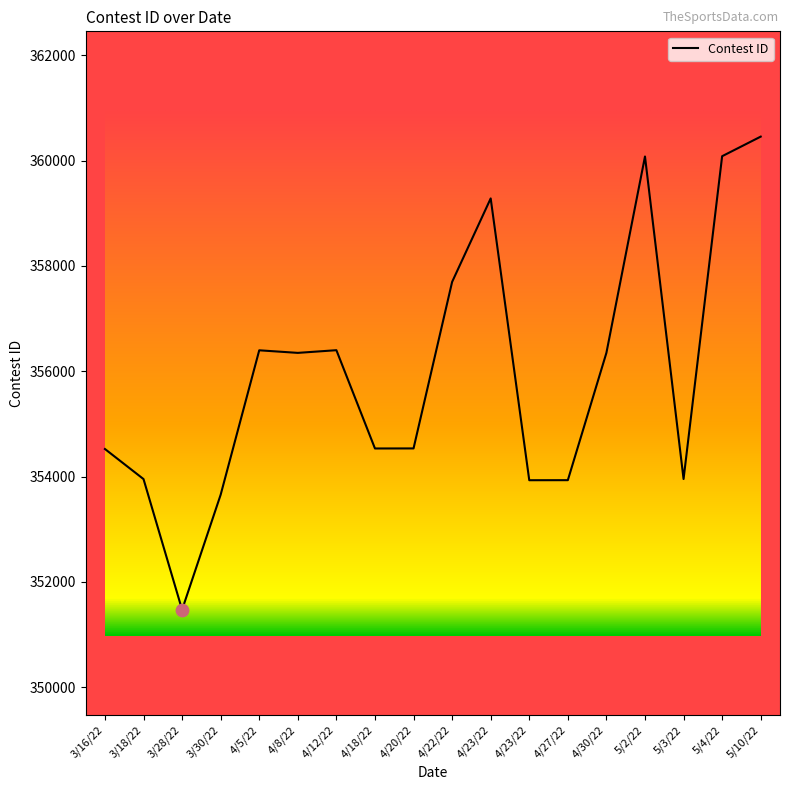

What is the change in value from 4/20/22 to 5/10/22?

+5923